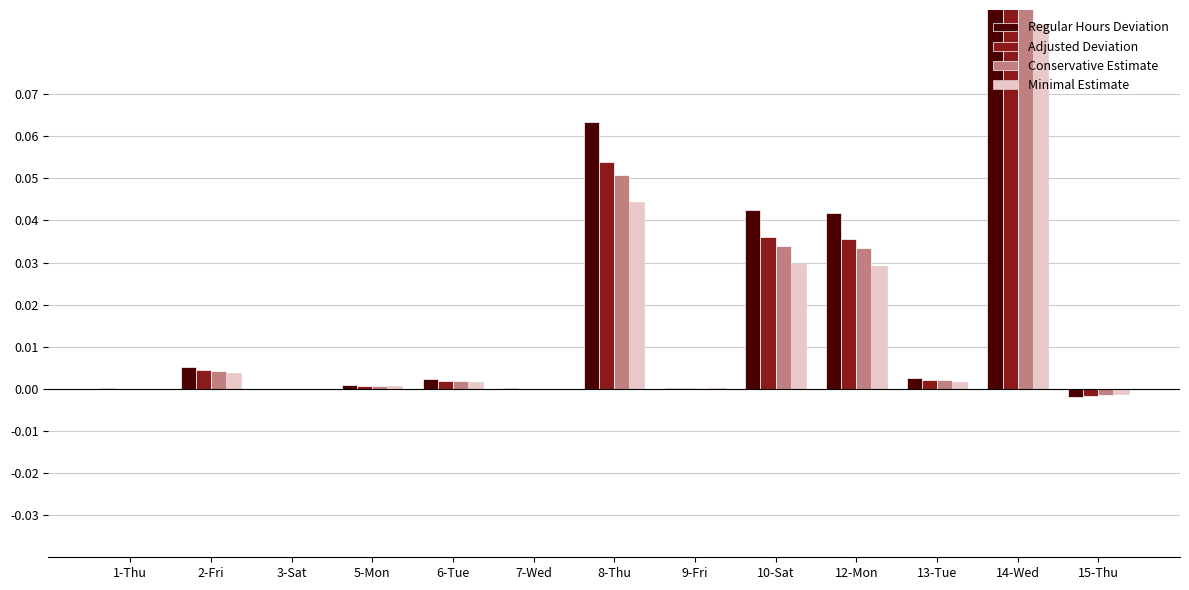

At how many categories does at least one series exceed 0?

11